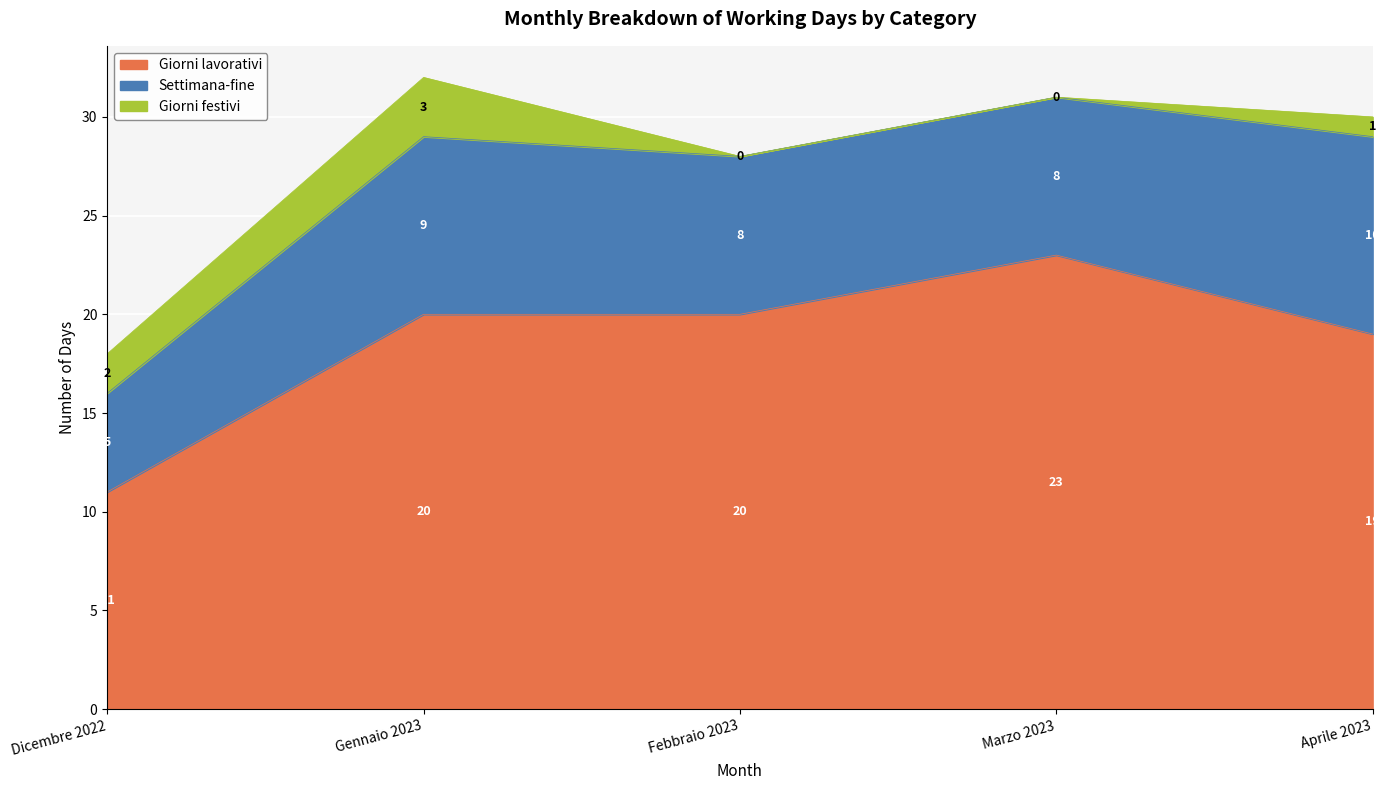

Where is the first local maximum for Giorni festivi?

Gennaio 2023